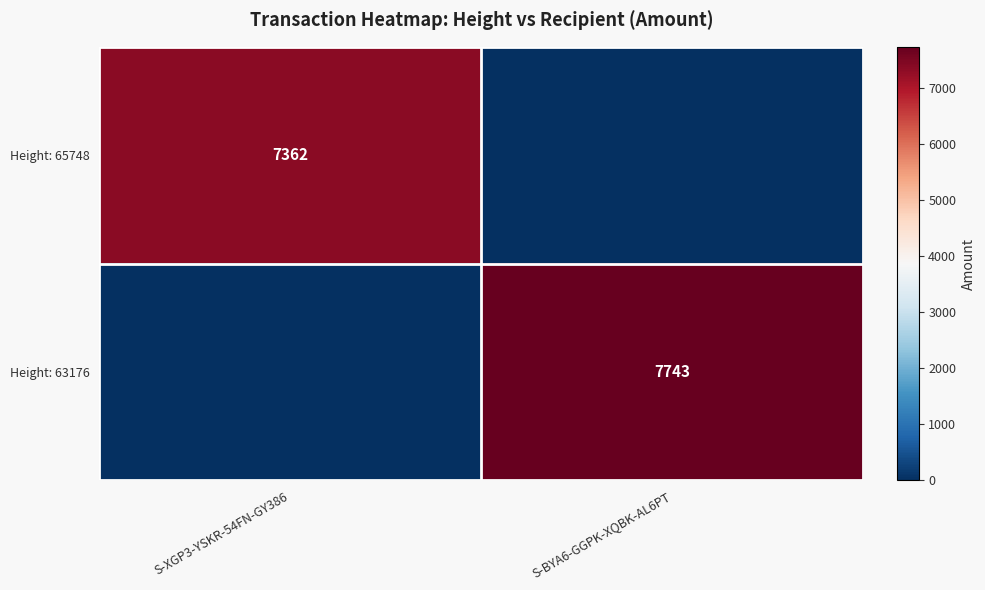

Is it true that Height: 63176 equals 4068 at S-BYA6-GGPK-XQBK-AL6PT?

False